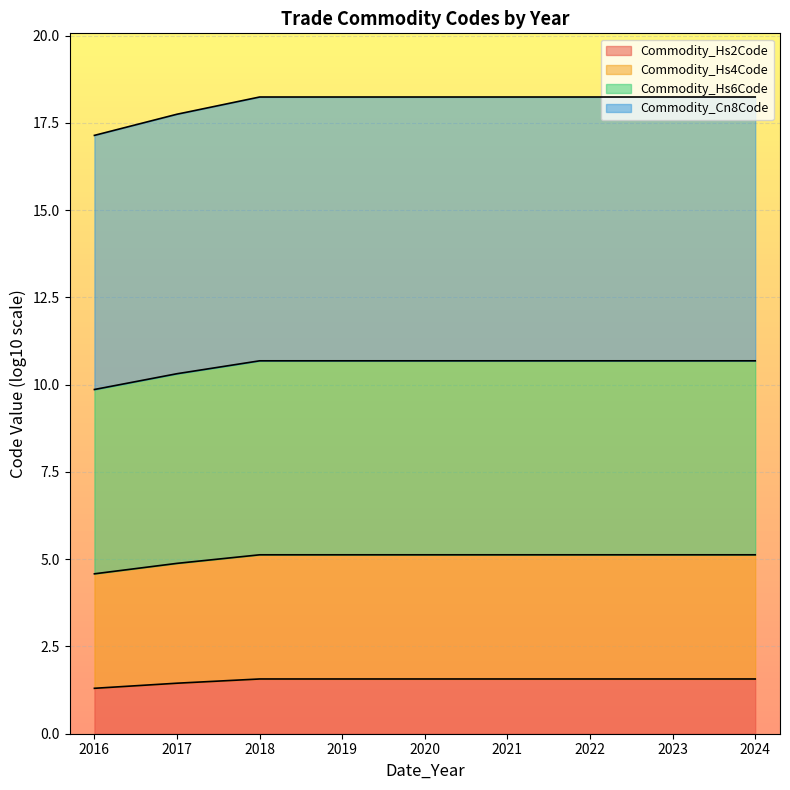

List the series in order of their peak value, lowest first.

Commodity_Hs2Code, Commodity_Hs4Code, Commodity_Hs6Code, Commodity_Cn8Code